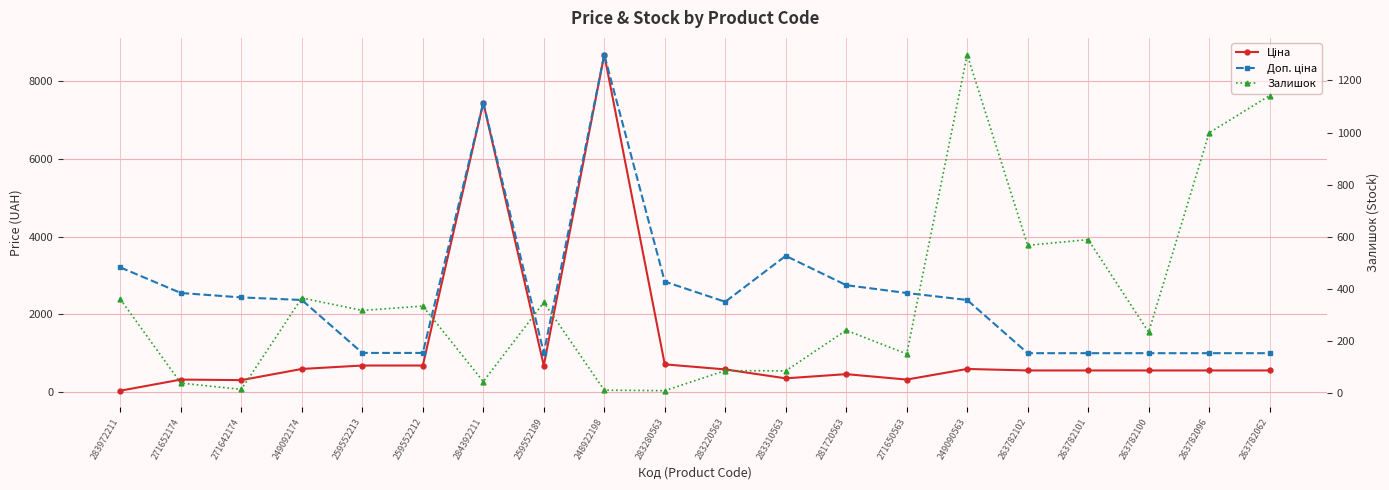

What is the average value of the Залишок series?

361.6